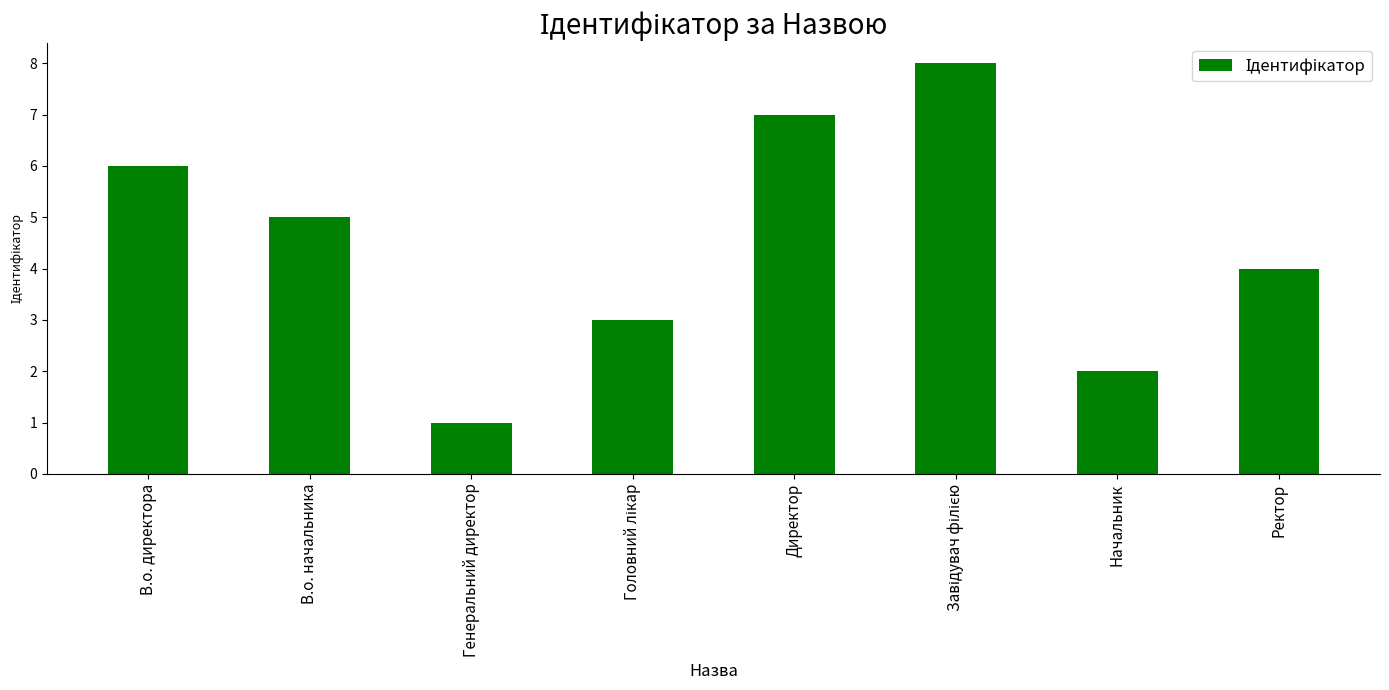

What is the maximum value shown in the chart?

8